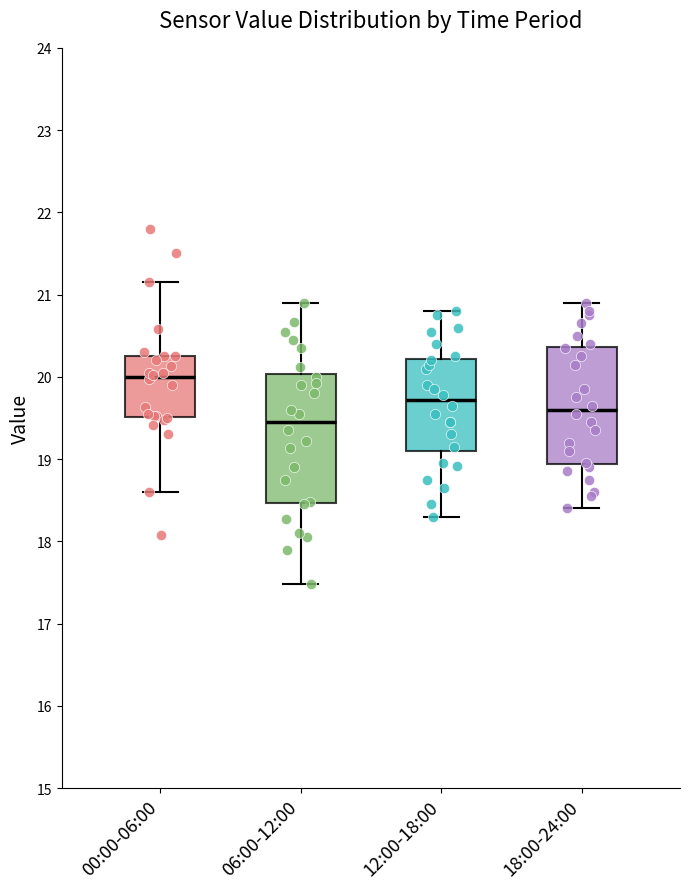

Which box has the lowest median line?

06:00-12:00